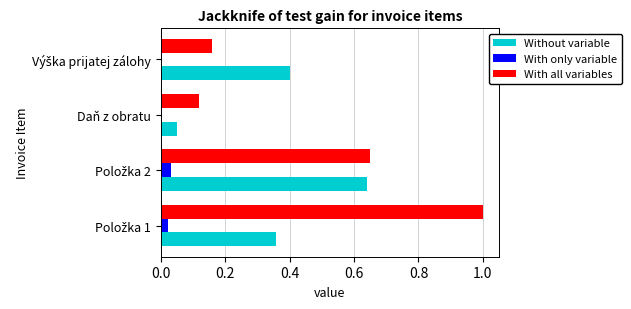

Which series has the largest total across all categories?

With all variables